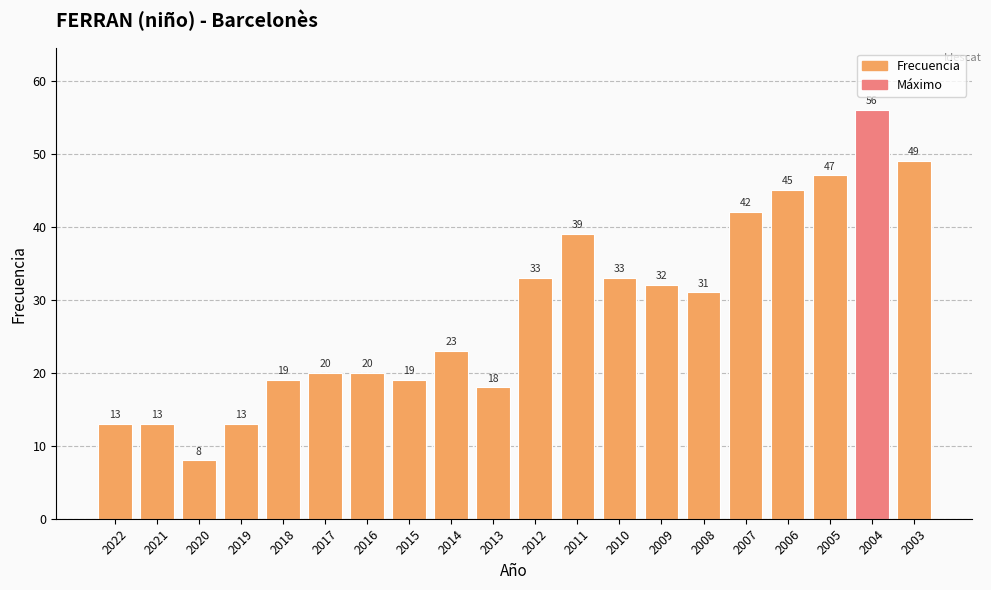

What is the greatest value displayed?

56